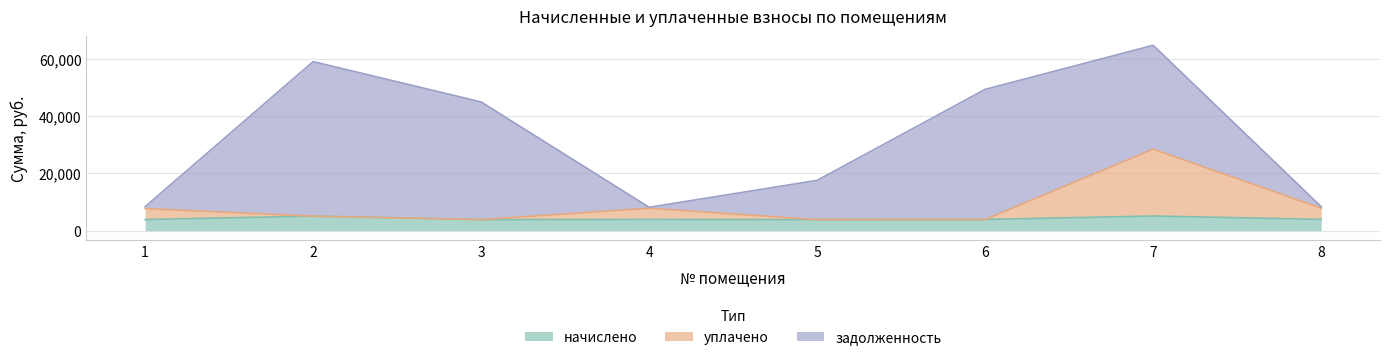

How many data points does each series have?

8